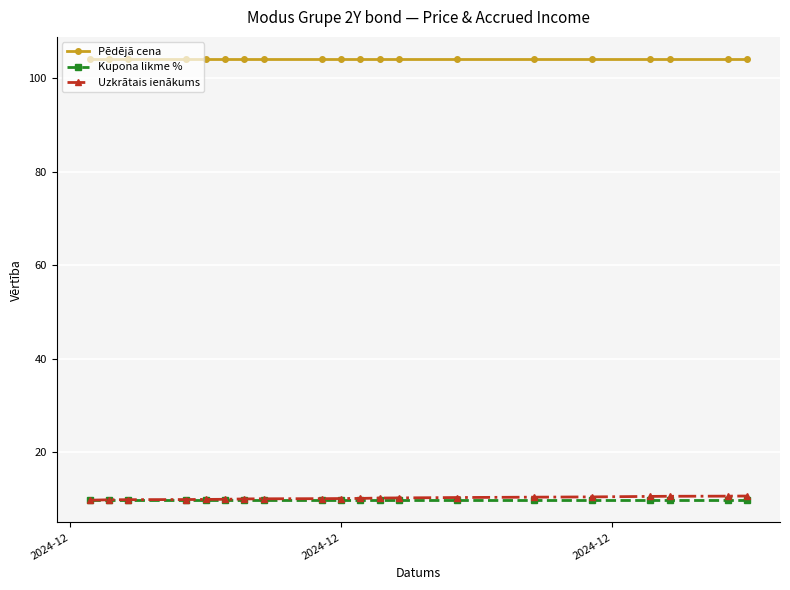

What is the maximum value shown in the chart?

104.2